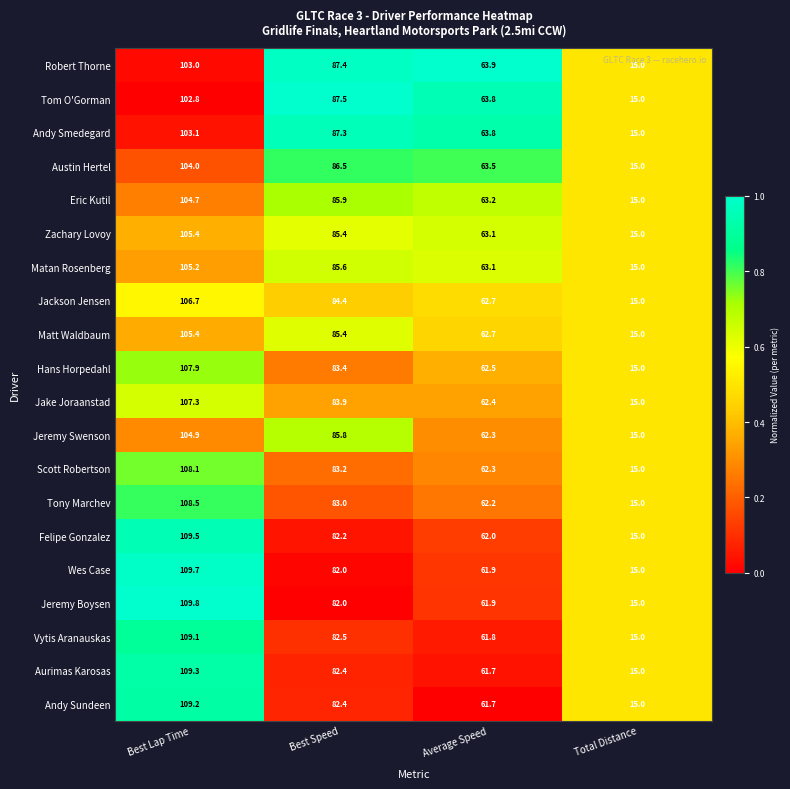

The value of Eric Kutil at Best Speed is 112.8. True or false?

False